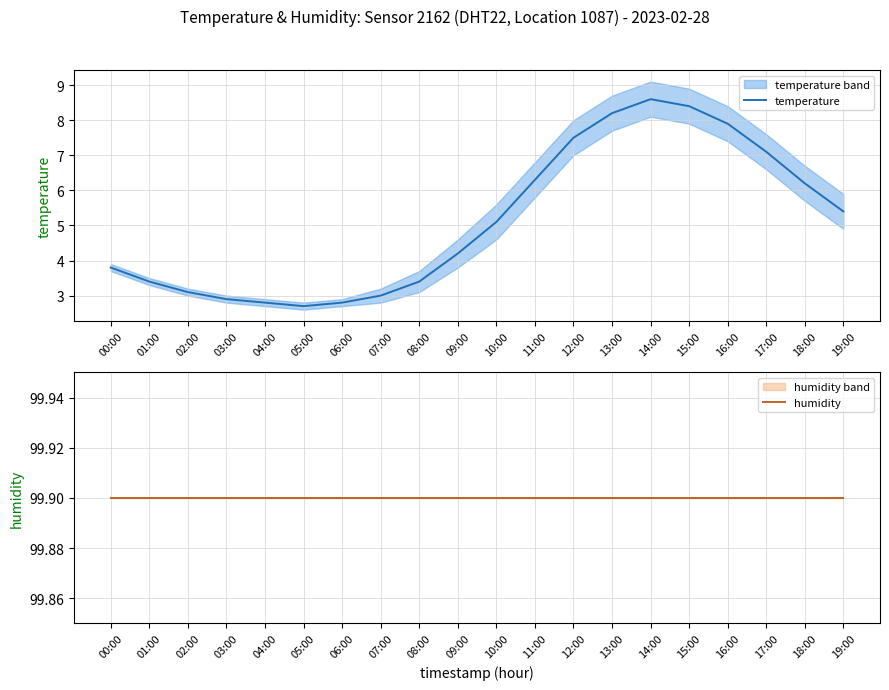

Reading left to right, list all the values displayed in this chart.

temperature: 00:00=3.8	01:00=3.4	02:00=3.1	03:00=2.9	04:00=2.8	05:00=2.7	06:00=2.8	07:00=3.0	08:00=3.4	09:00=4.2	10:00=5.1	11:00=6.3	12:00=7.5	13:00=8.2	14:00=8.6	15:00=8.4	16:00=7.9	17:00=7.1	18:00=6.2	19:00=5.4
humidity: 00:00=99.9	01:00=99.9	02:00=99.9	03:00=99.9	04:00=99.9	05:00=99.9	06:00=99.9	07:00=99.9	08:00=99.9	09:00=99.9	10:00=99.9	11:00=99.9	12:00=99.9	13:00=99.9	14:00=99.9	15:00=99.9	16:00=99.9	17:00=99.9	18:00=99.9	19:00=99.9